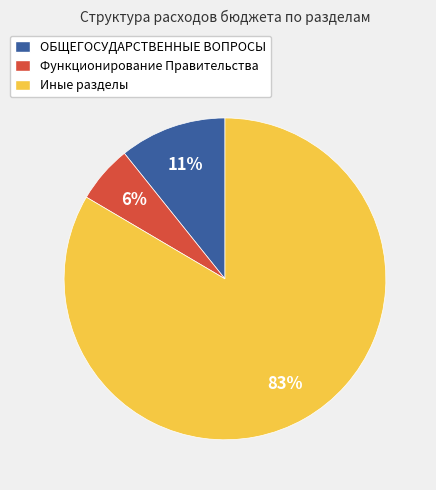

Rank the categories by value from lowest to highest.

Функционирование Правительства, ОБЩЕГОСУДАРСТВЕННЫЕ ВОПРОСЫ, Иные разделы